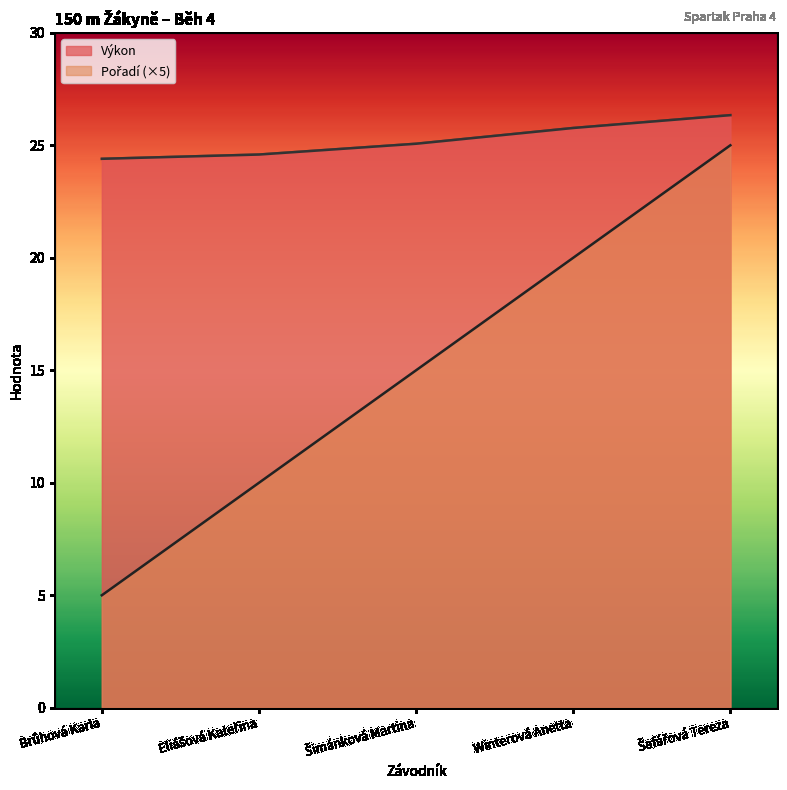

At which label is Výkon closest to 25?

Šimánková Martina